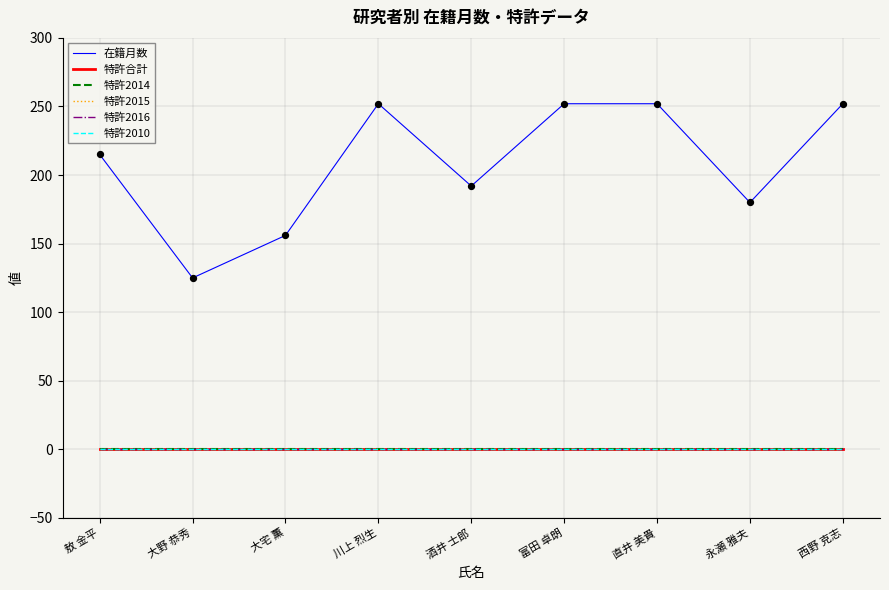

Is this an area chart (filled region under the line)?

No